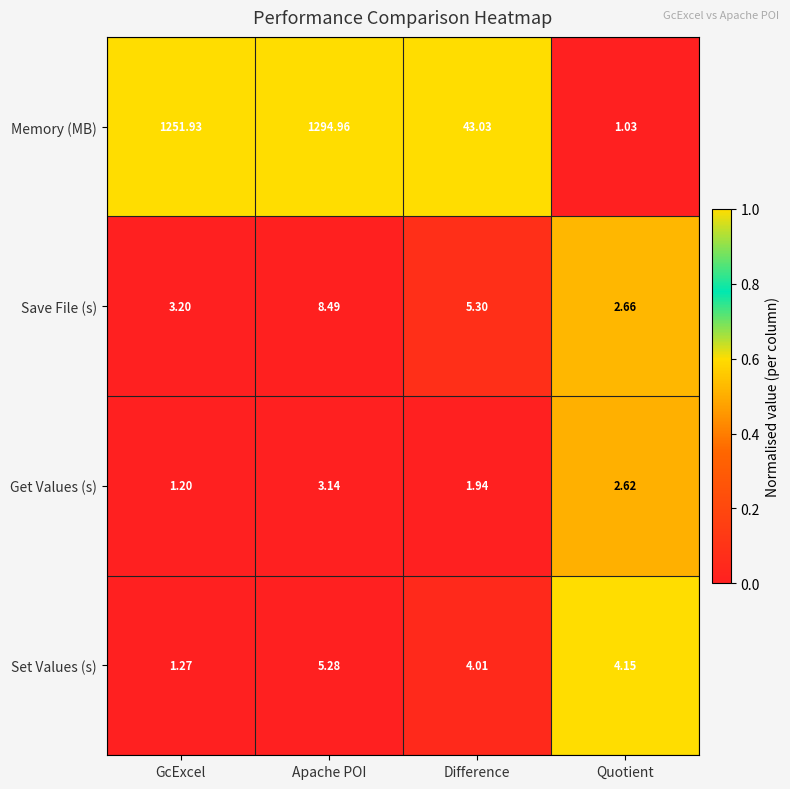

Is the value of Get Values (s) at Difference greater than the value of Save File (s) at Difference?

No